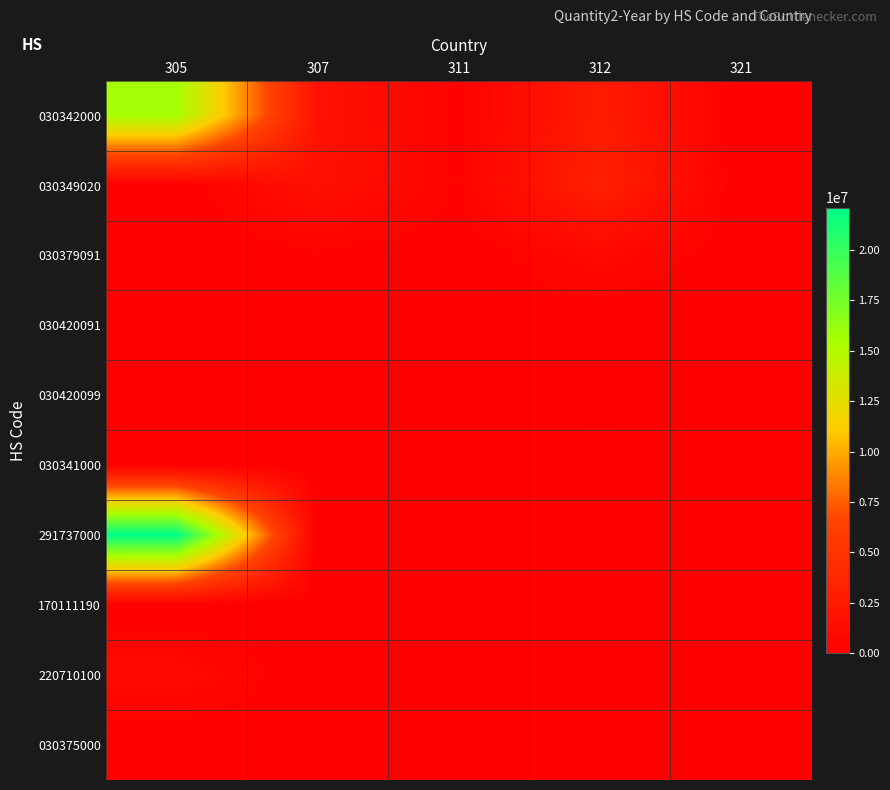

Which label corresponds to the smallest value in the chart?

321